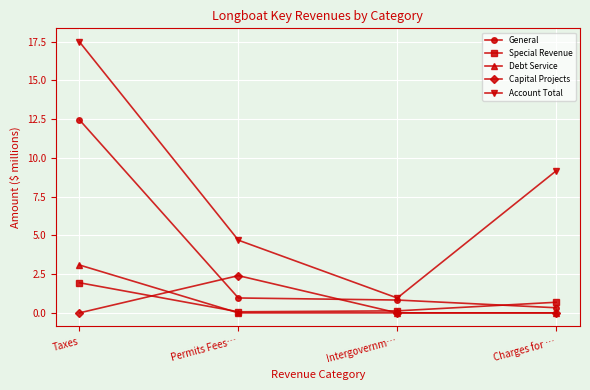

True or false: Special Revenue and General intersect in this chart.

True